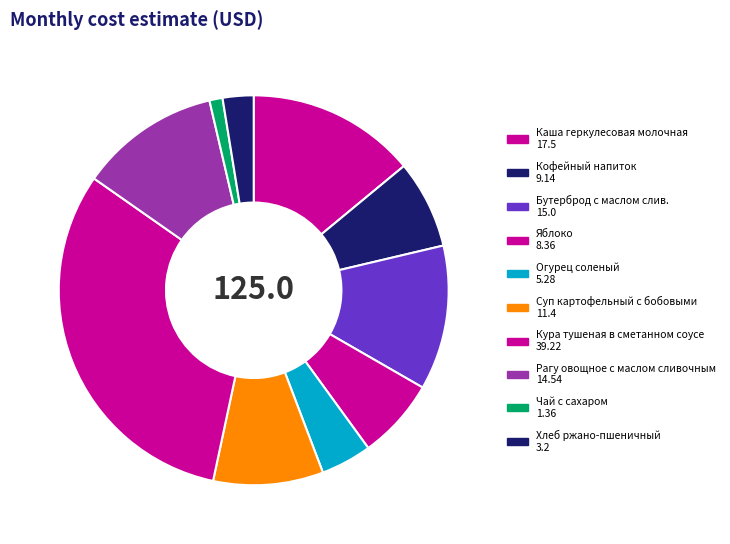

Is there any slice that represents more than half of the pie?

No